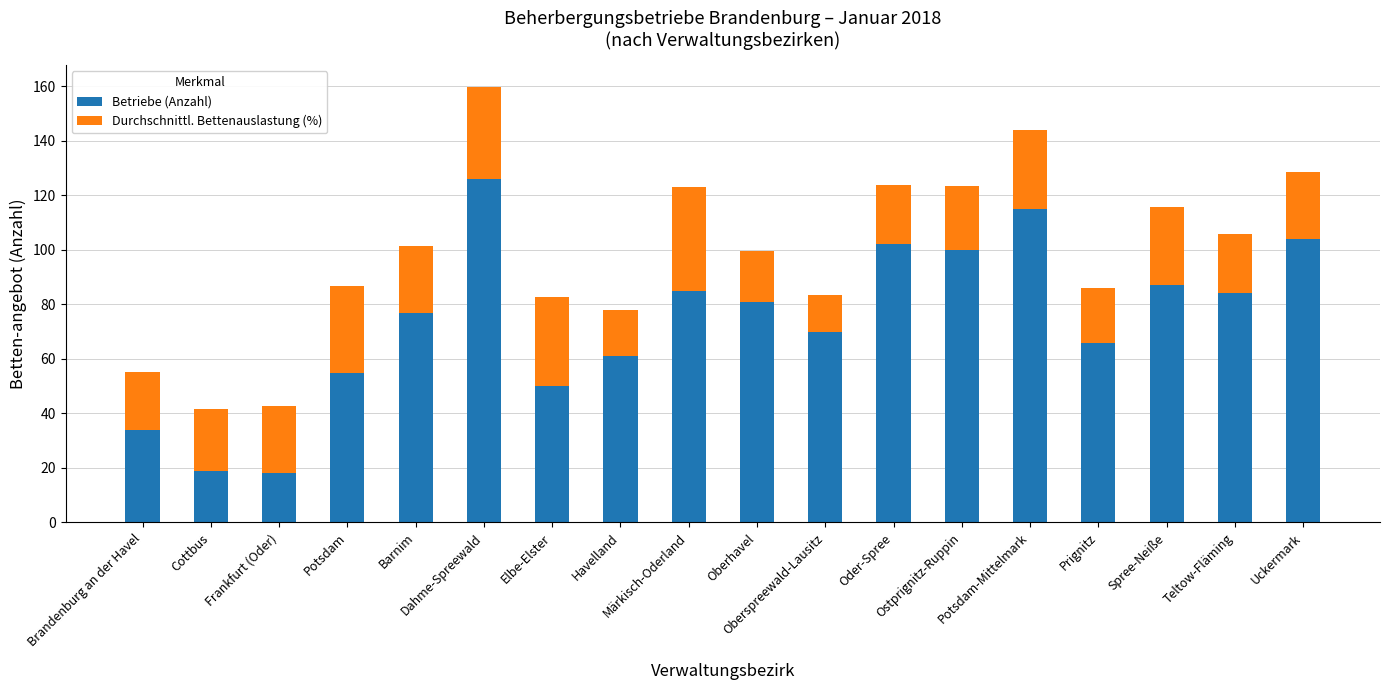

What is the lowest value of the Betriebe (Anzahl) series?

18.0